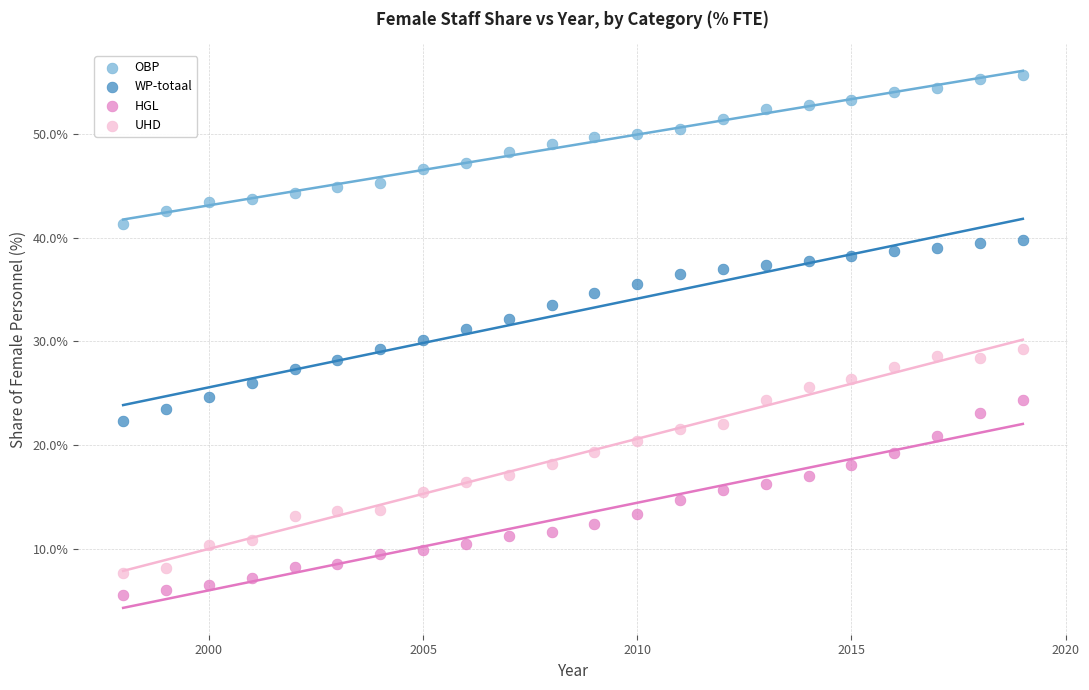

Across all data points, what is the range of Y values (max minus min)?

50.2